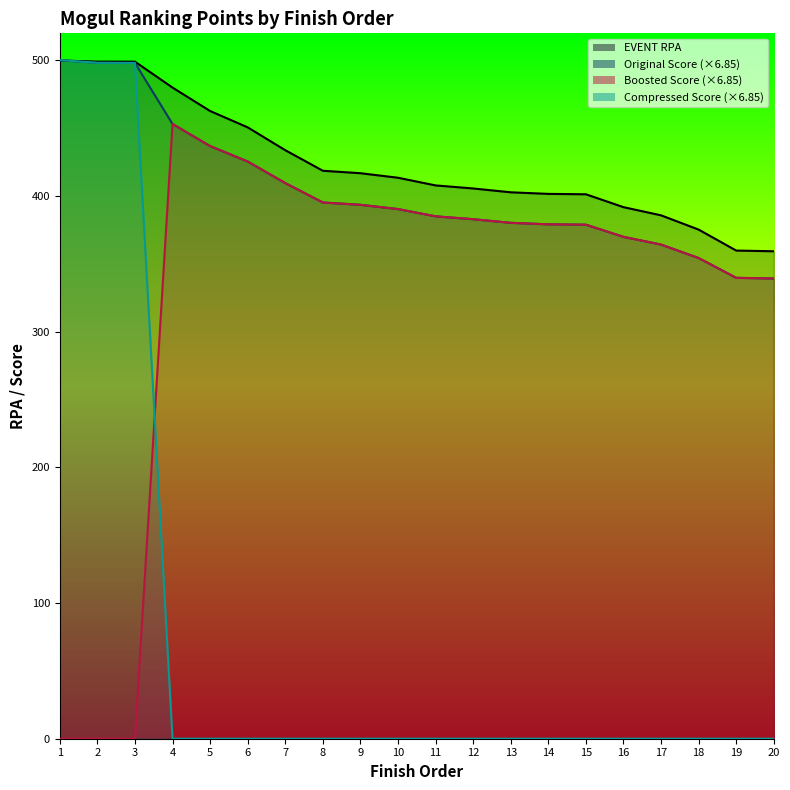

Where do Boosted Score and Compressed Score first cross each other?

3 and 4